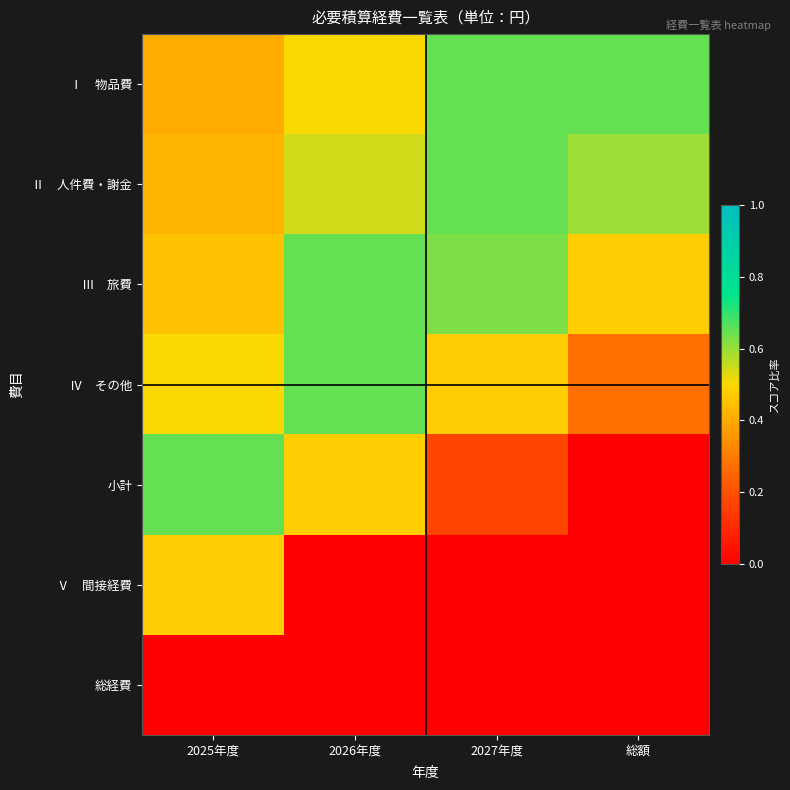

At which category is the sum across all series the highest?

2025年度